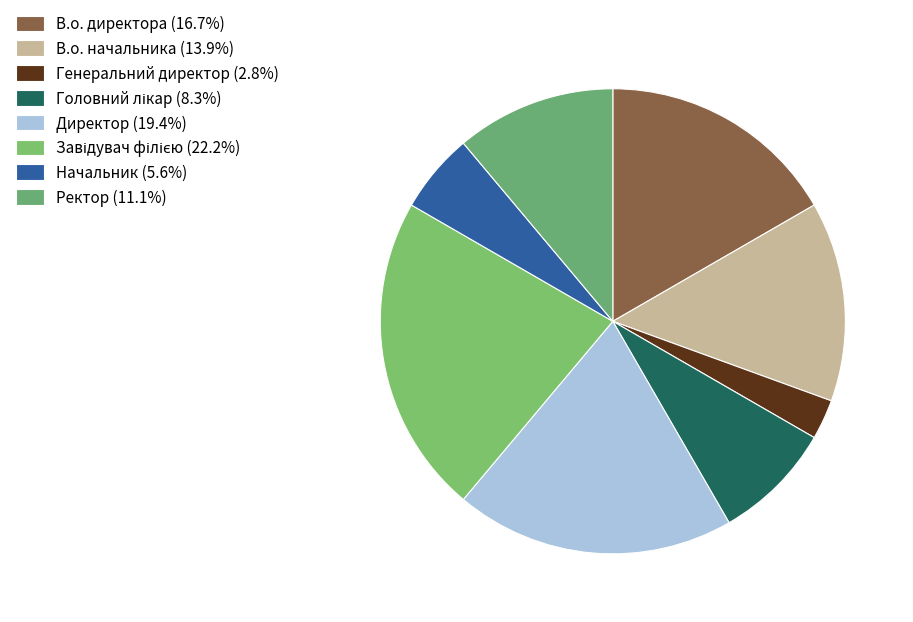

Does Директор account for over 50% of the chart?

No